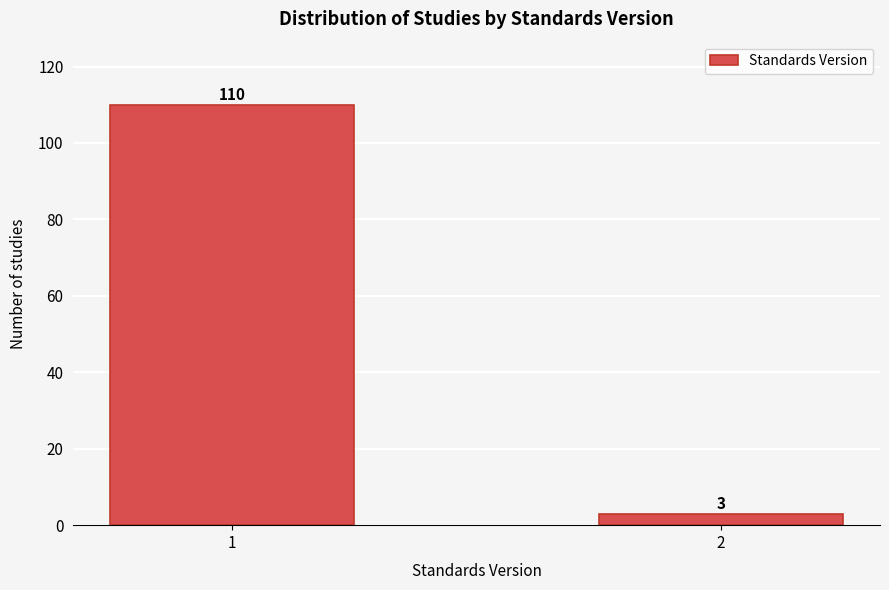

Reading left to right, extract all data points from this chart.

110	3